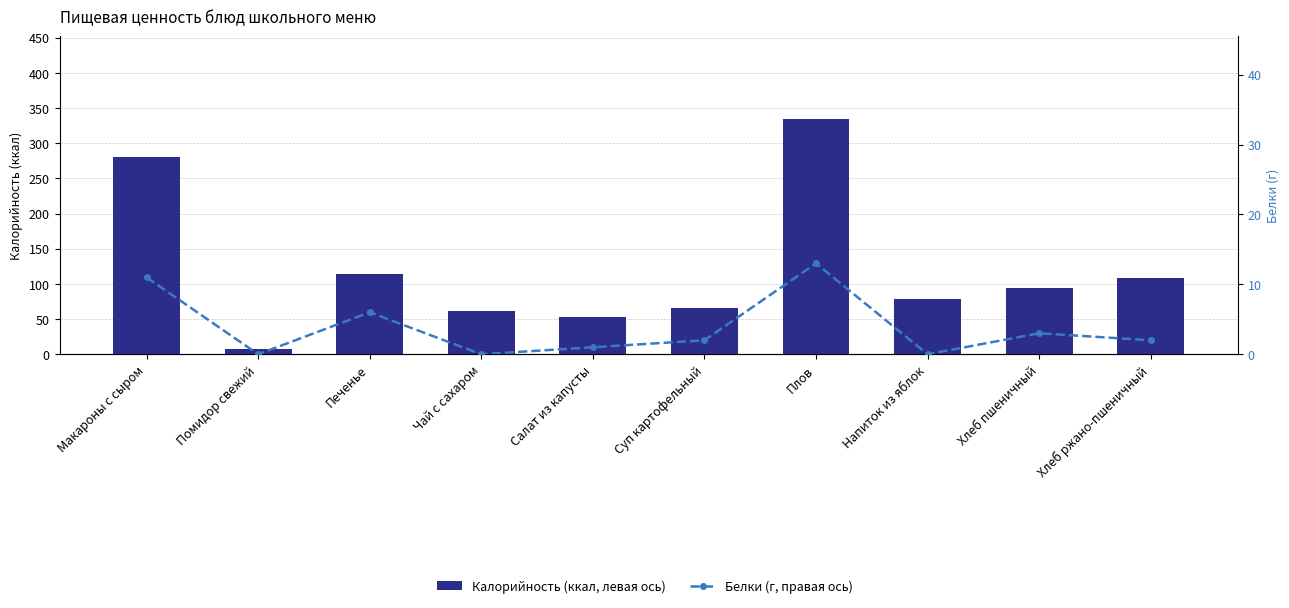

What is the sum of the Белки (г, правая ось) values at Напиток из яблок and Макароны с сыром?

11